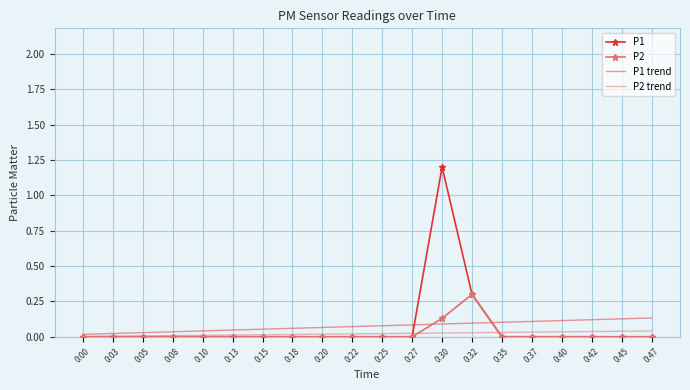

What is the maximum value shown in the chart?

1.2